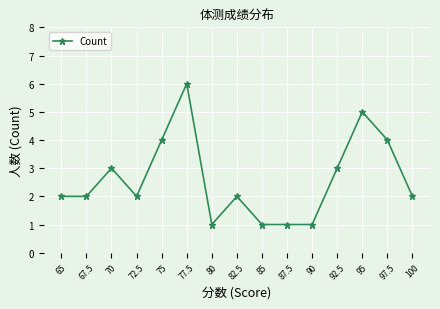

Is it true that the value at 87.5 is 2?

False